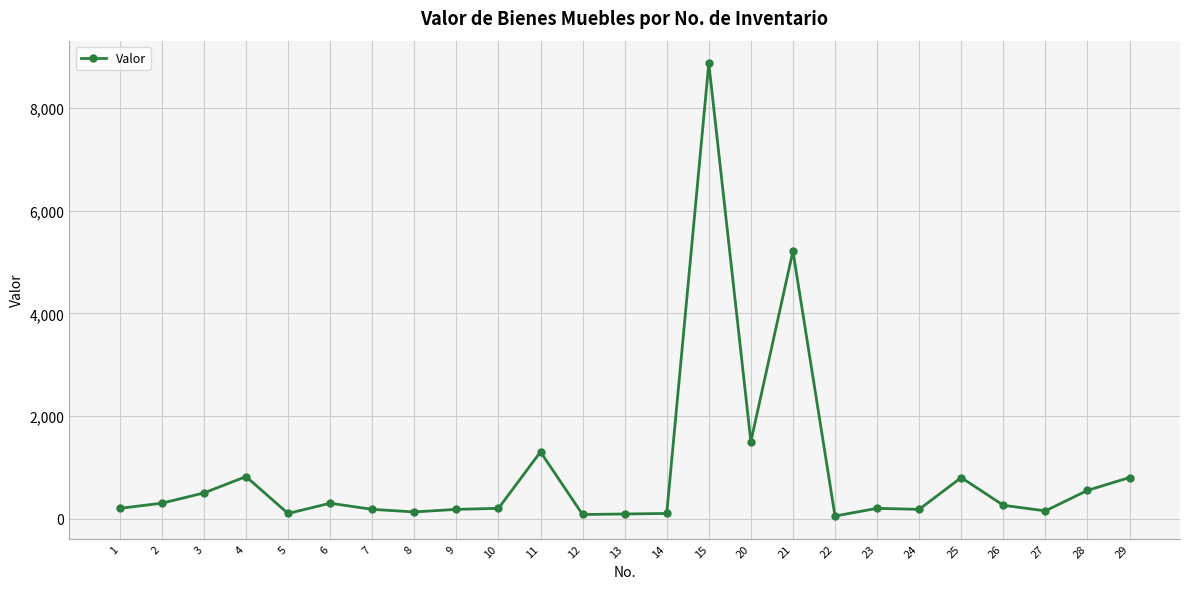

What is the greatest value displayed?

8874.0